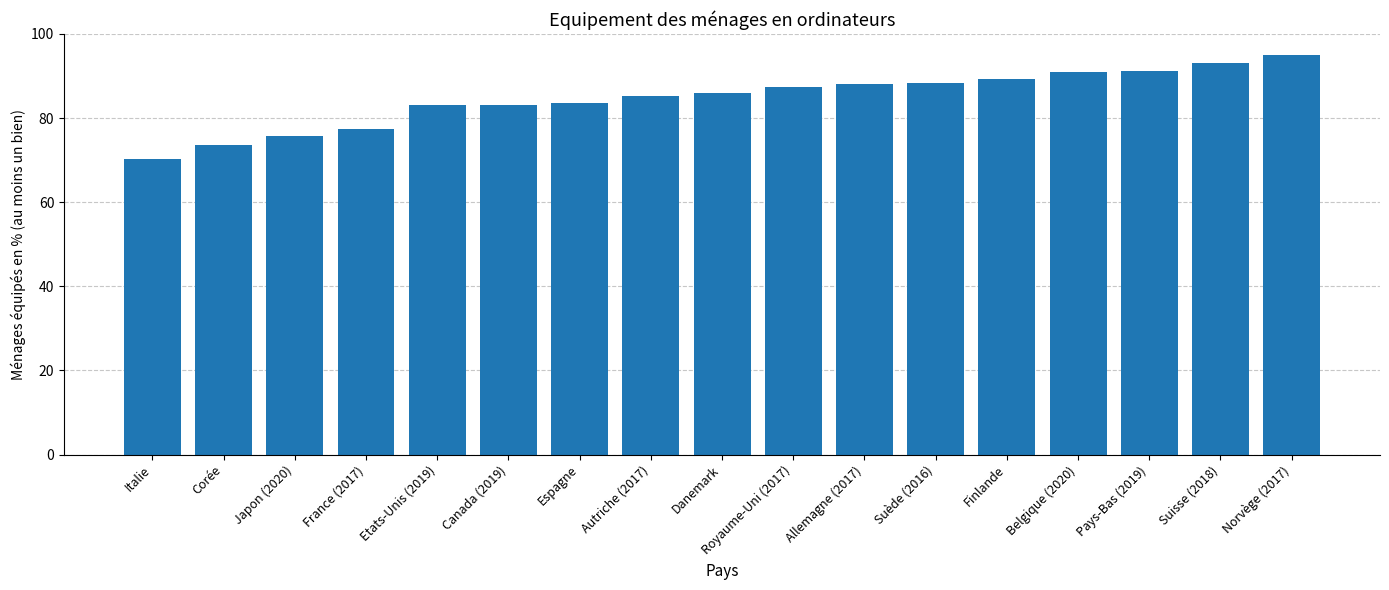

Which has a higher value, Allemagne (2017) or Espagne?

Allemagne (2017)